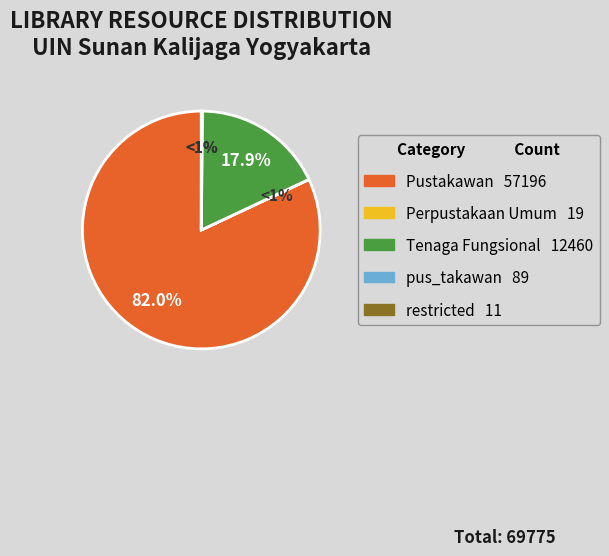

How many segments does this pie chart have?

5